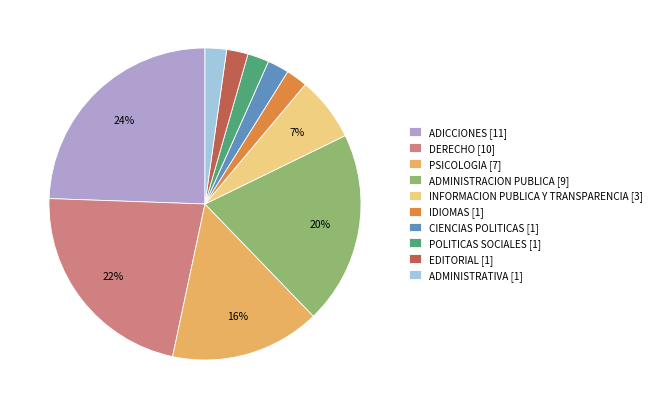

Approximately how many times larger is the value at IDIOMAS compared to ADMINISTRACION PUBLICA?

0.1